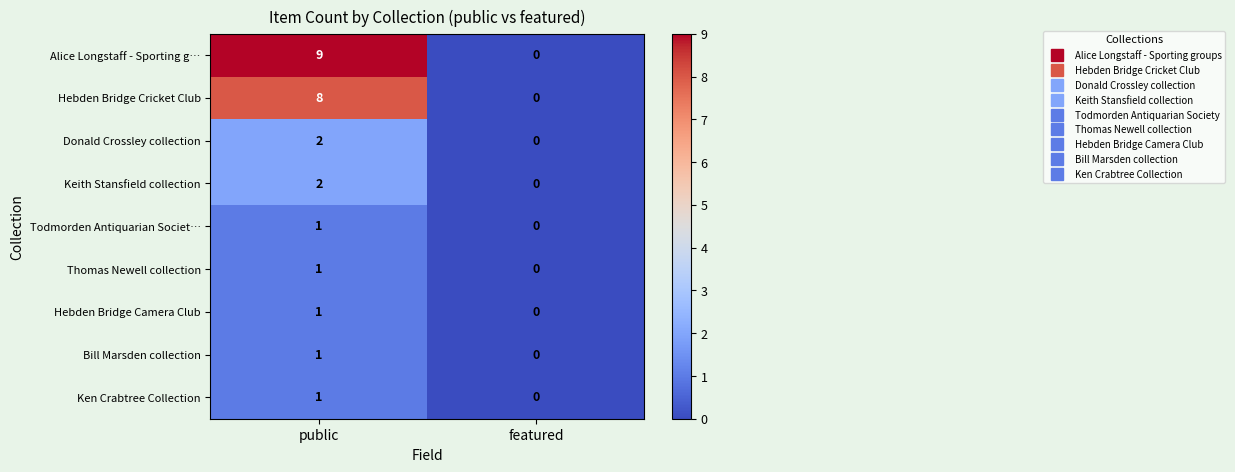

Reading left to right, list all the values displayed in this chart.

Alice Longstaff - Sporting g…: public=9	featured=0
Hebden Bridge Cricket Club: public=8	featured=0
Donald Crossley collection: public=2	featured=0
Keith Stansfield collection: public=2	featured=0
Todmorden Antiquarian Societ…: public=1	featured=0
Thomas Newell collection: public=1	featured=0
Hebden Bridge Camera Club: public=1	featured=0
Bill Marsden collection: public=1	featured=0
Ken Crabtree Collection: public=1	featured=0